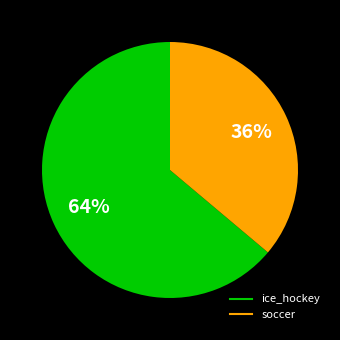

True or false: ice_hockey accounts for 64% of the total.

True